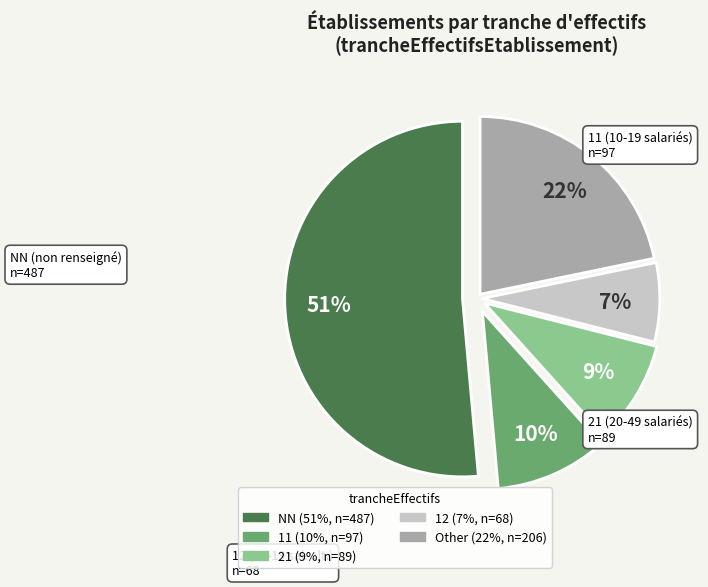

How many slices are in this pie chart?

5